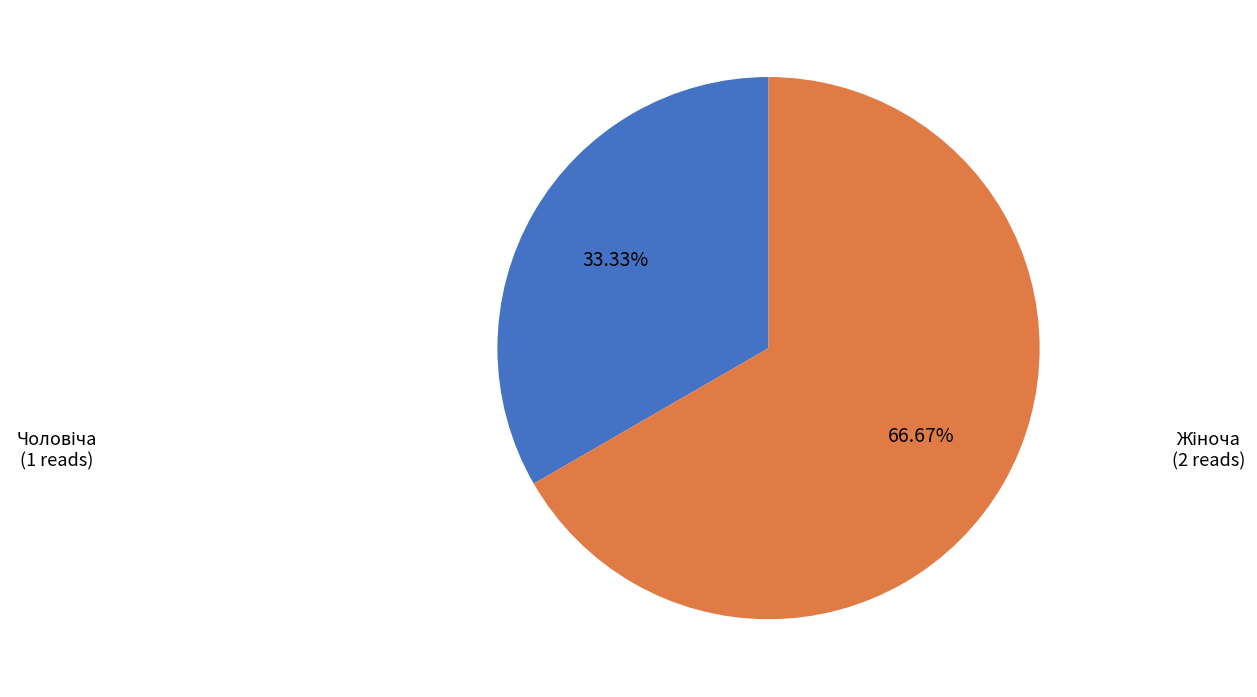

How many segments does this pie chart have?

2